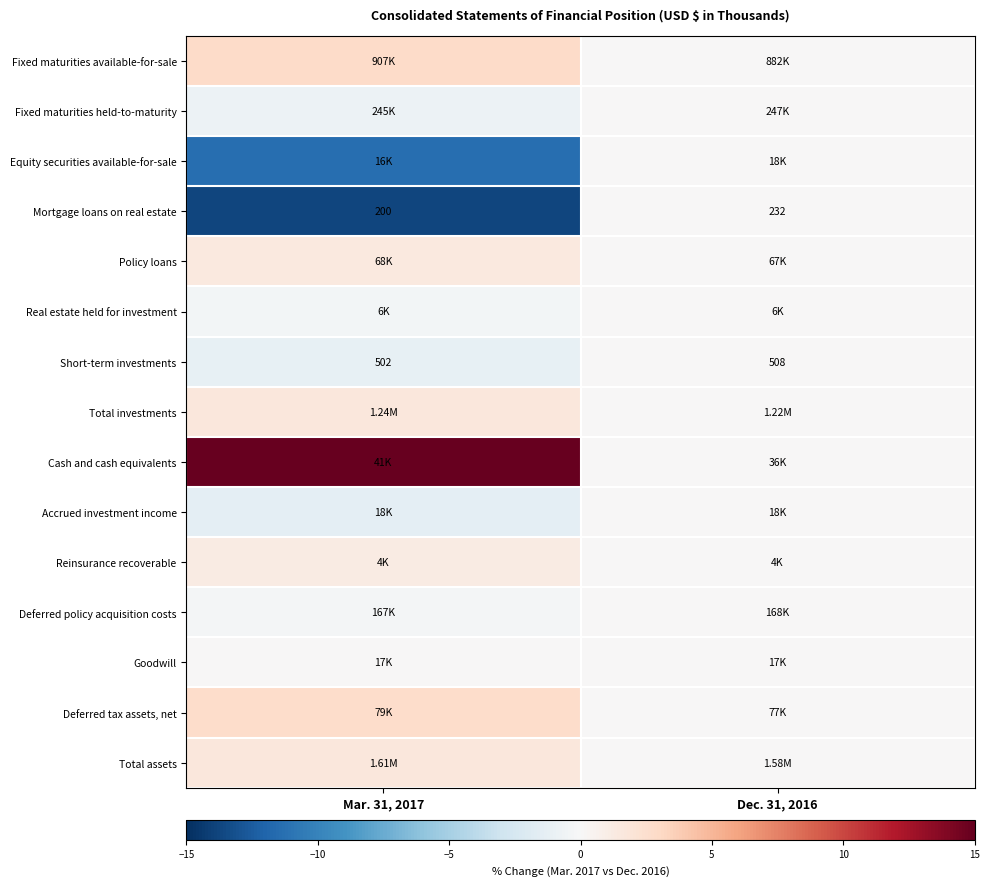

Where is row_0 nearest to the value 1?

Dec. 31, 2016